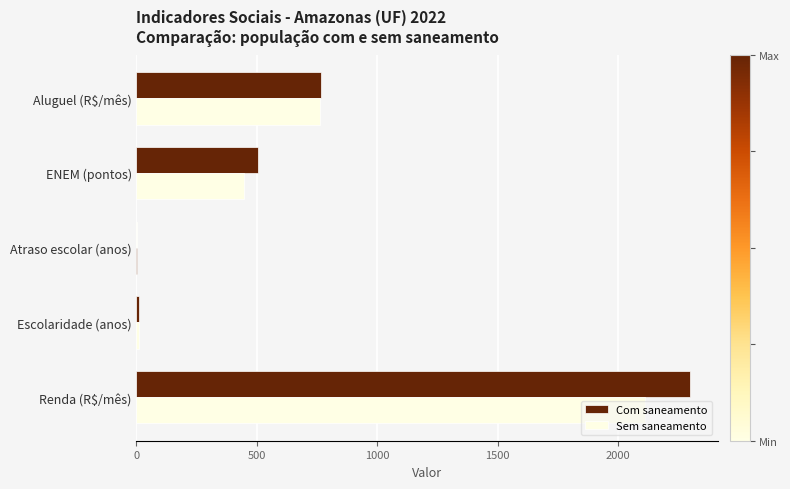

Which series has the widest spread of values?

Com saneamento